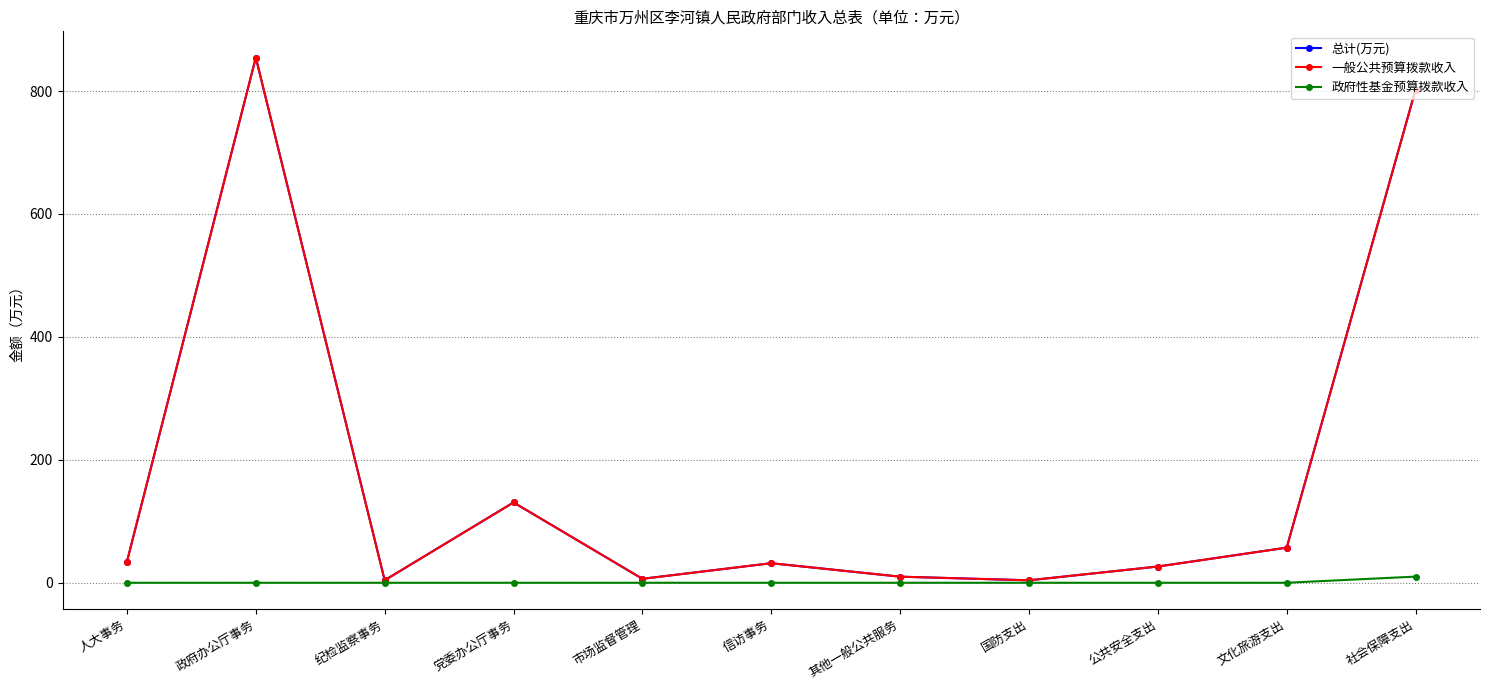

True or false: 一般公共预算拨款收入 and 政府性基金预算拨款收入 intersect in this chart.

False